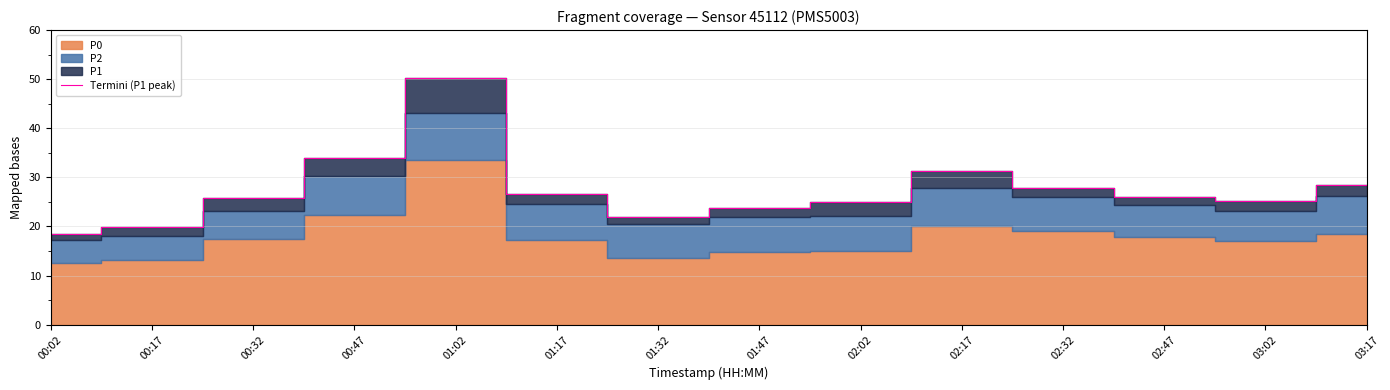

At which label is the value closest to 34?

00:47